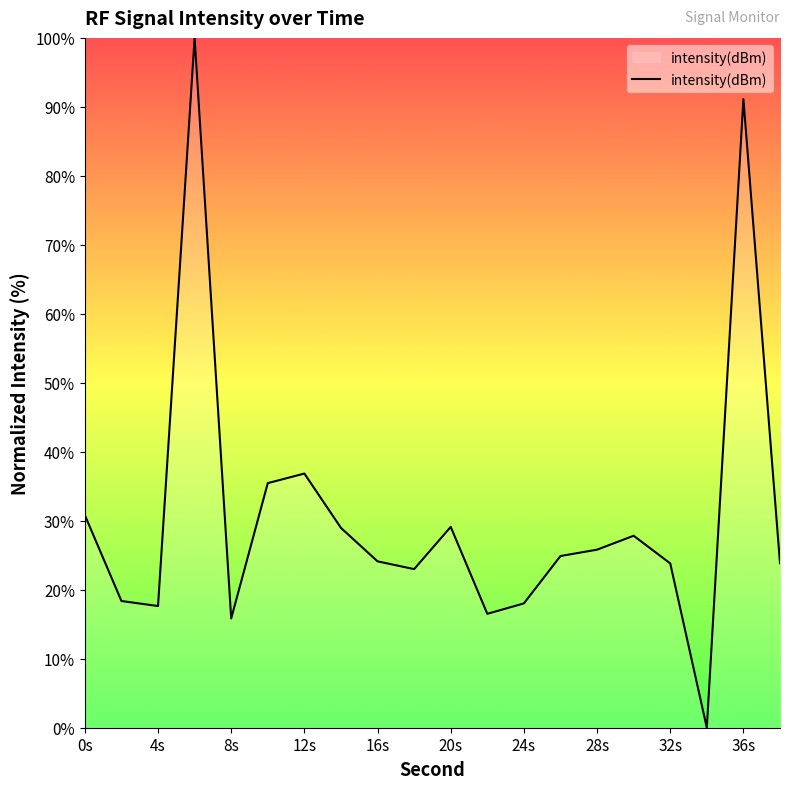

What is the greatest value displayed?

100.0